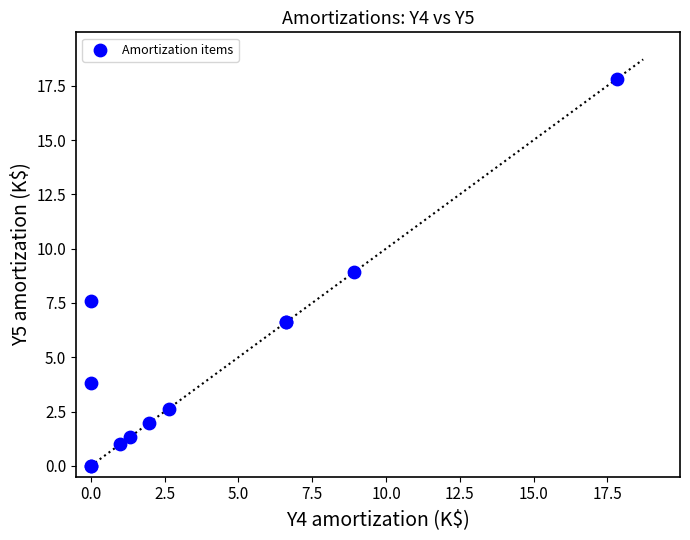

What Y value in the scatter plot is closest to 8?

7.6